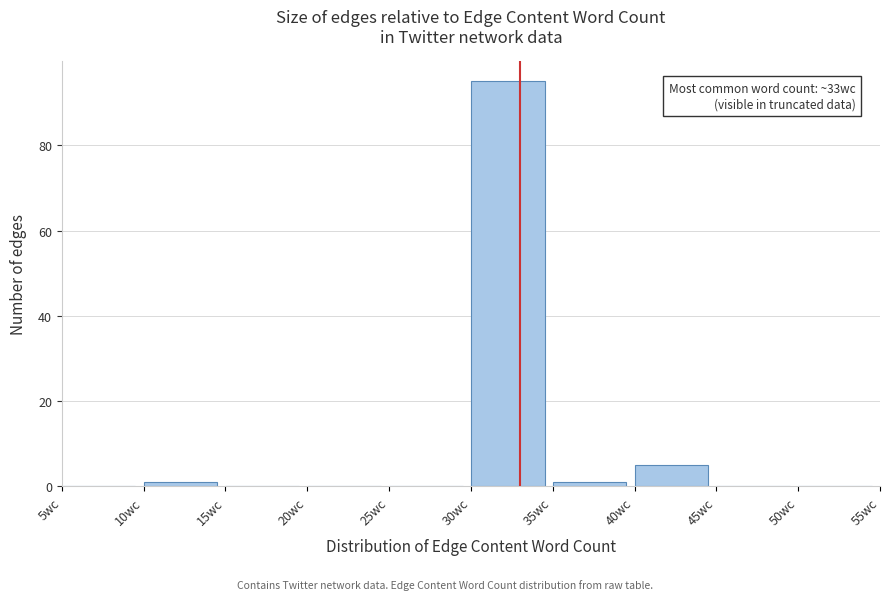

Which range on the x-axis has the tallest bar?

30 to 35